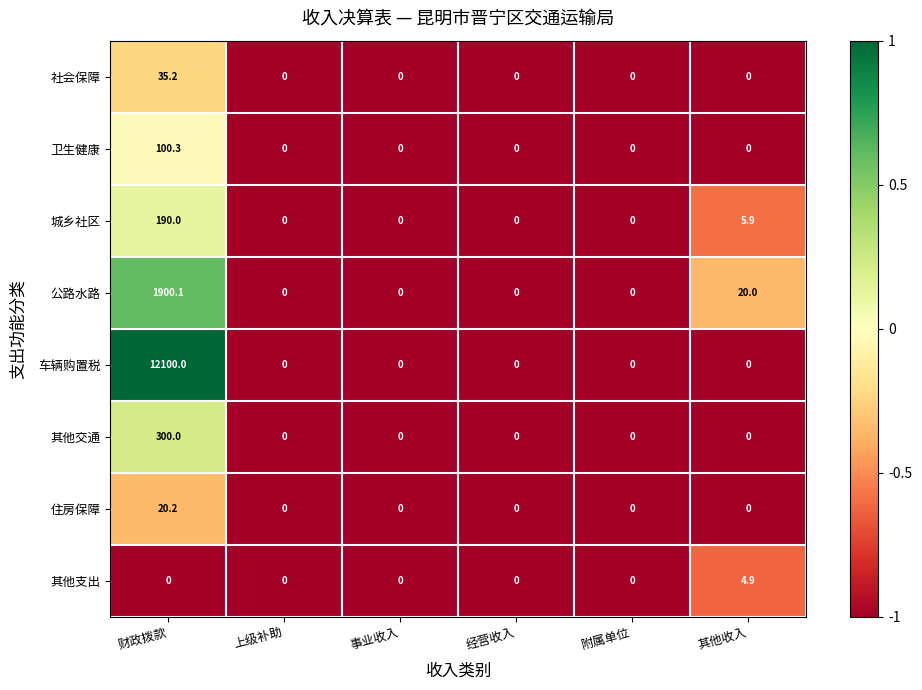

At which category is the sum across all series the highest?

财政拨款